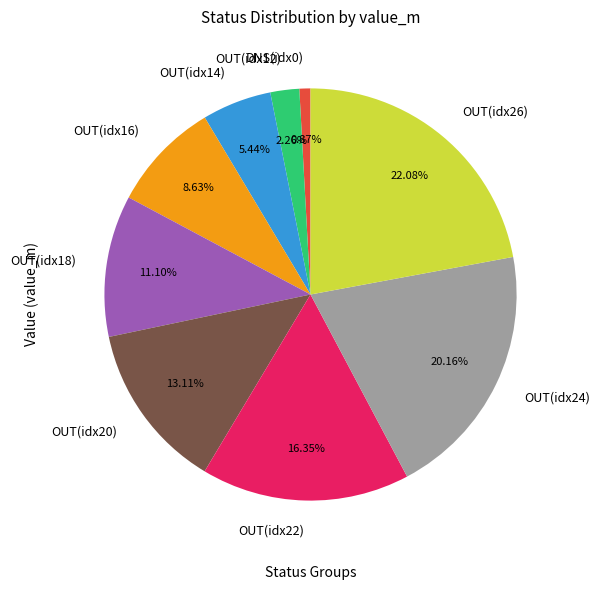

Is the sum of OUT(idx26) and OUT(idx24) greater than half?

No